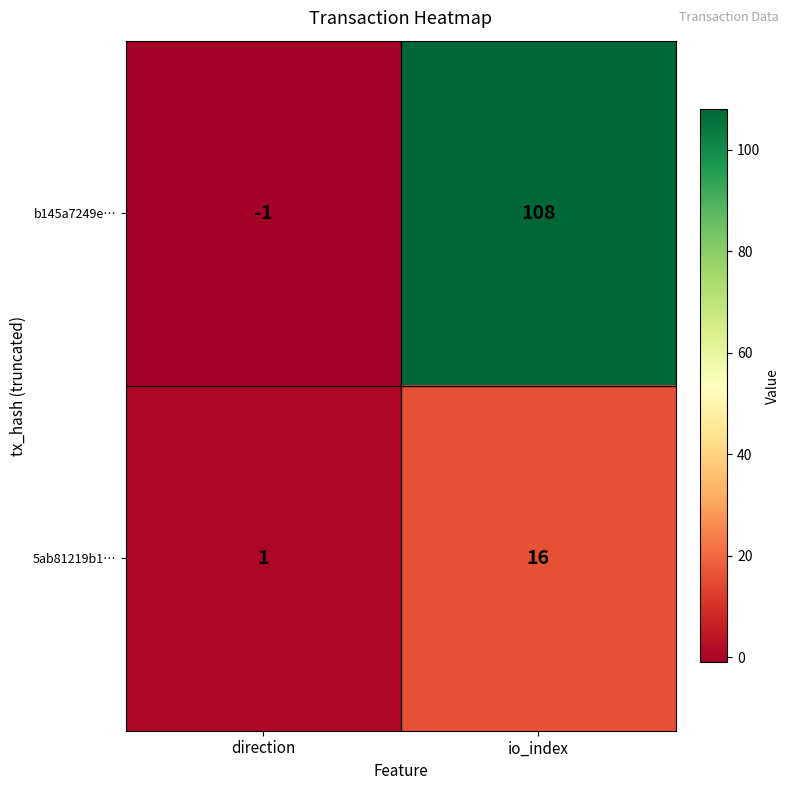

At which label is 5ab81219b1… closest to 8?

direction